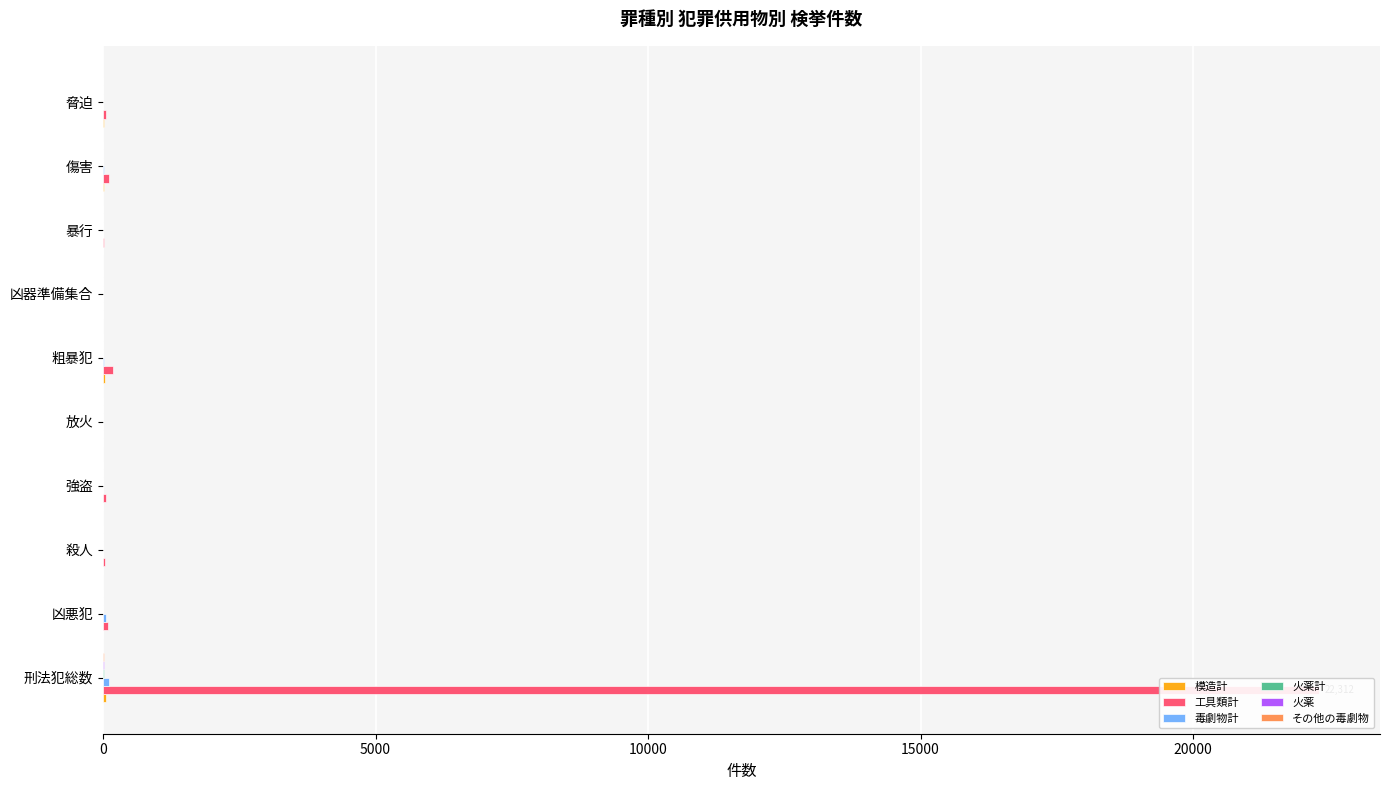

How many data points in 火薬 are above 2?

1